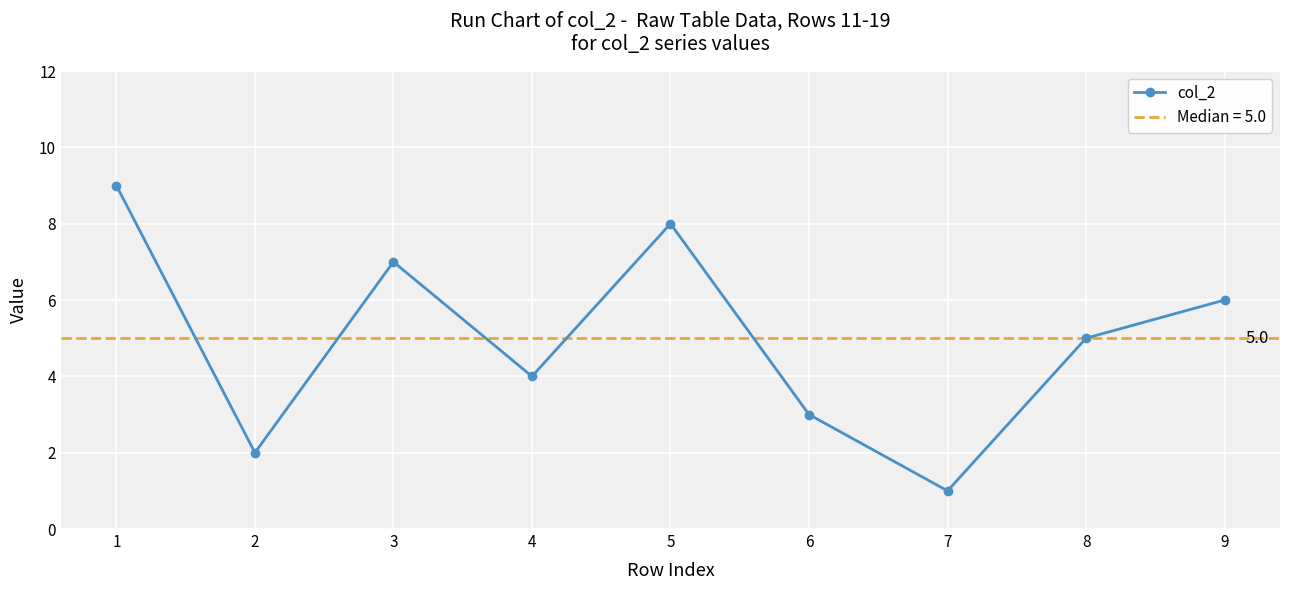

What is the change in value from 1 to 6?

-6